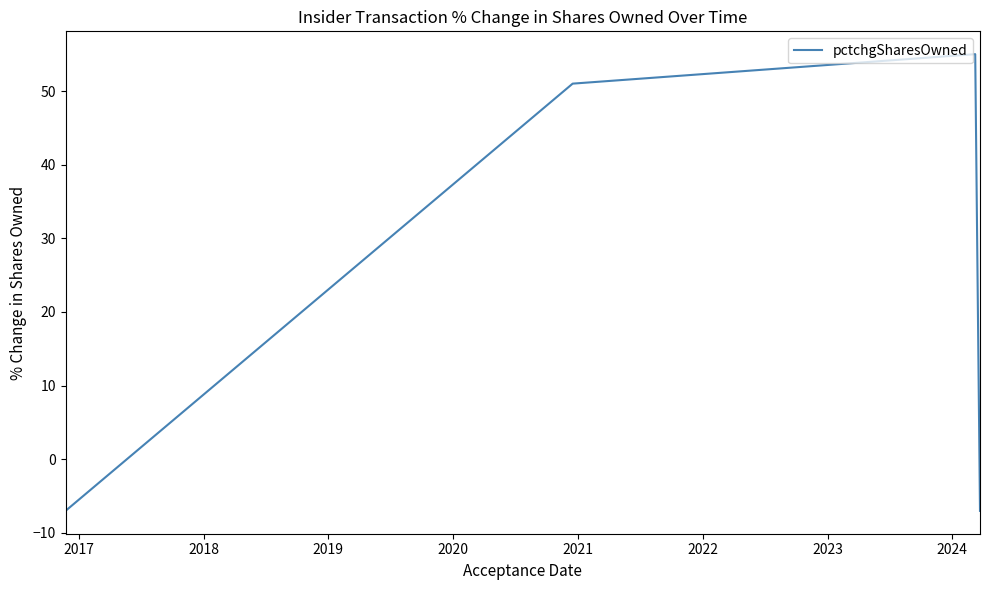

True or false: the data has more than 2 interior local peaks.

False